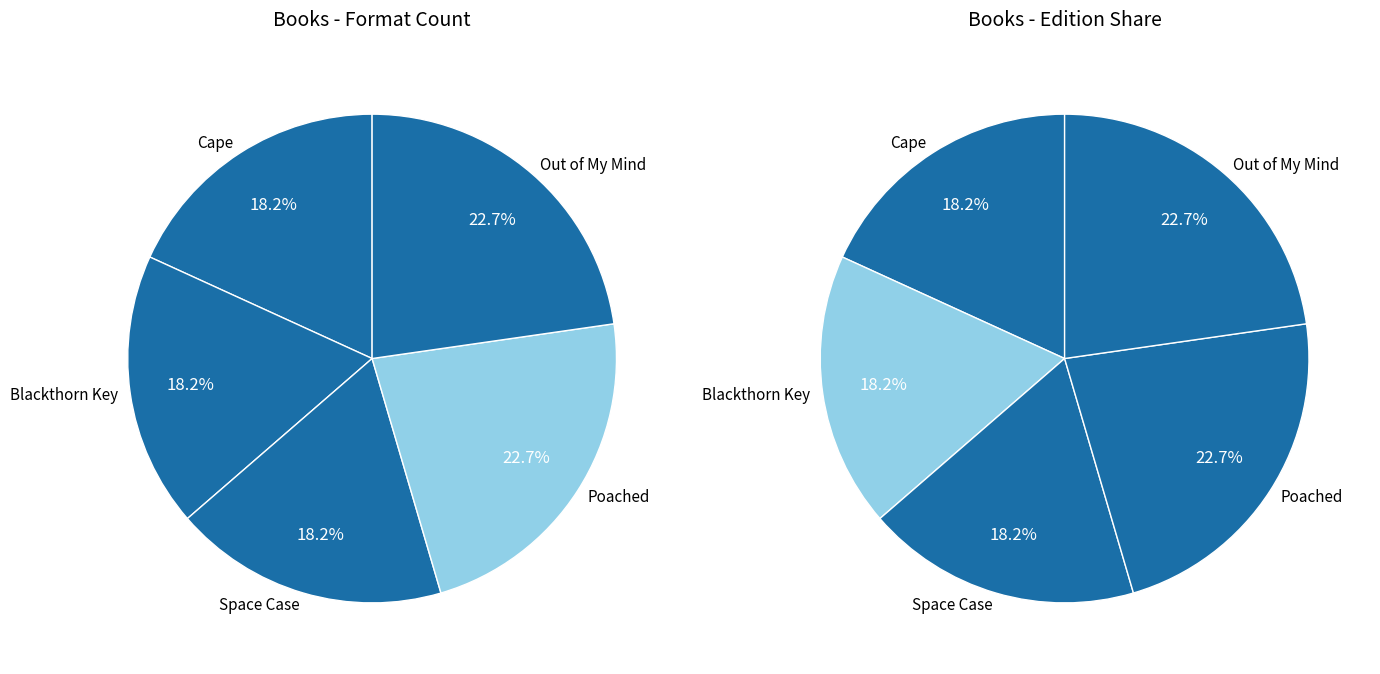

How many segments does this pie chart have?

5